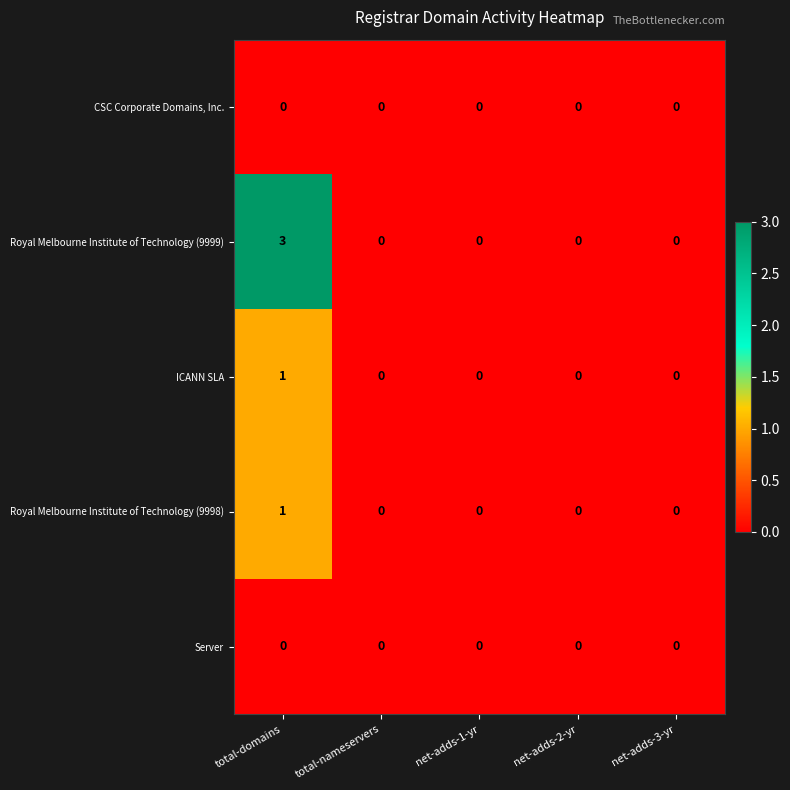

The value of Royal Melbourne Institute of Technology (9998) at net-adds-2-yr is -1. True or false?

False